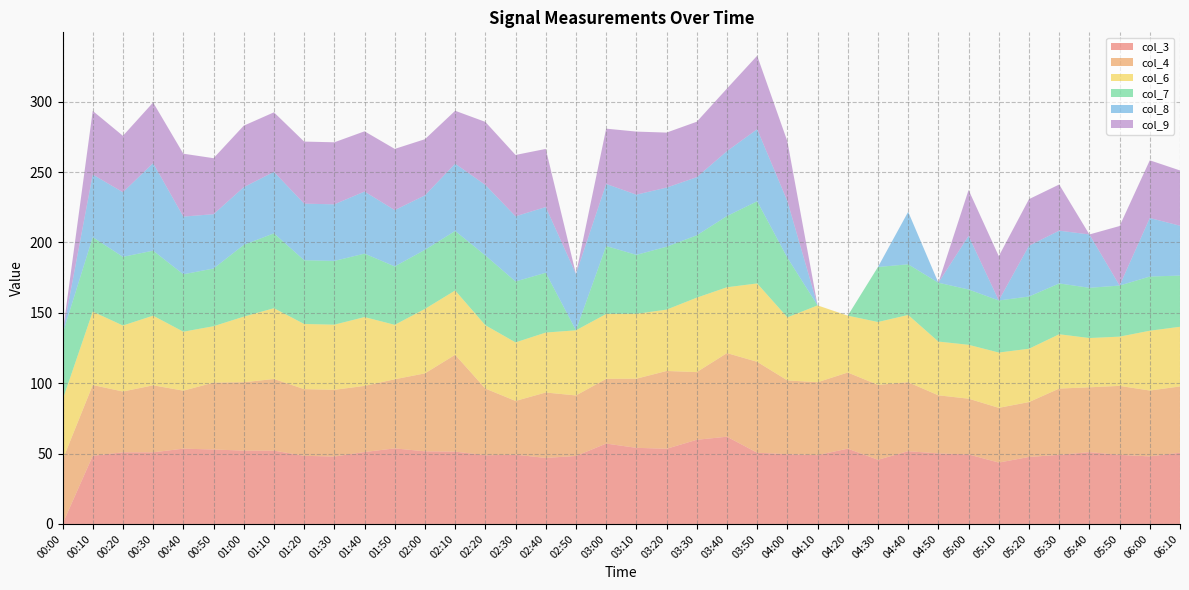

Reading left to right, what are all the values shown in this chart?

col_3: 999.0	48.4	50.9	50.9	53.5	52.9	52.1	52.1	48.4	47.9	51.1	53.7	51.6	51.4	48.8	49.2	46.9	48.3	57.1	54.1	53.4	59.8	62.0	50.6	49.6	48.9	53.5	45.6	51.7	50.1	49.4	43.6	47.6	49.1	51.0	49.1	48.0	50.6
col_4: 45.4	50.3	43.2	47.6	41.2	47.5	48.6	50.9	47.4	47.4	47.0	49.1	55.4	68.8	47.4	38.2	46.5	43.0	46.0	49.1	55.3	48.1	59.4	64.6	52.4	51.8	54.1	53.2	49.0	41.3	39.6	38.9	39.0	47.1	46.1	49.0	46.8	47.1
col_6: 42.6	52.2	46.9	49.5	41.9	40.1	46.6	50.3	46.3	46.3	48.9	38.7	45.8	45.7	45.0	41.6	42.6	46.3	46.1	46.1	43.6	52.9	46.8	55.7	44.8	54.6	40.4	44.7	47.8	38.2	38.3	39.3	37.9	38.6	35.0	35.0	42.5	42.4
col_7: 47.0	52.9	48.8	46.2	40.8	41.0	51.0	53.2	45.3	45.3	45.1	41.5	42.0	42.3	49.6	43.3	42.5	999.0	48.3	41.9	44.7	44.3	50.6	58.4	42.4	999.0	999.0	39.1	36.0	41.8	39.3	37.0	37.1	36.1	35.7	36.3	38.5	36.4
col_8: 999.0	44.5	45.9	62.2	41.0	38.6	41.0	43.7	40.2	40.2	44.1	40.0	38.7	47.8	50.1	46.3	46.7	40.0	44.1	42.8	42.0	41.3	46.1	51.2	40.2	999.0	999.0	999.0	37.3	999.0	38.1	999.0	36.1	37.5	37.9	999.0	41.6	35.4
col_9: 999.0	45.2	40.1	43.1	44.7	39.8	43.7	42.3	44.1	44.1	42.8	43.5	39.9	37.6	44.8	43.6	41.3	999.0	39.3	44.8	39.1	39.4	44.5	52.2	42.5	999.0	999.0	999.0	999.0	999.0	32.6	31.5	33.1	32.8	999.0	42.3	41.0	39.3